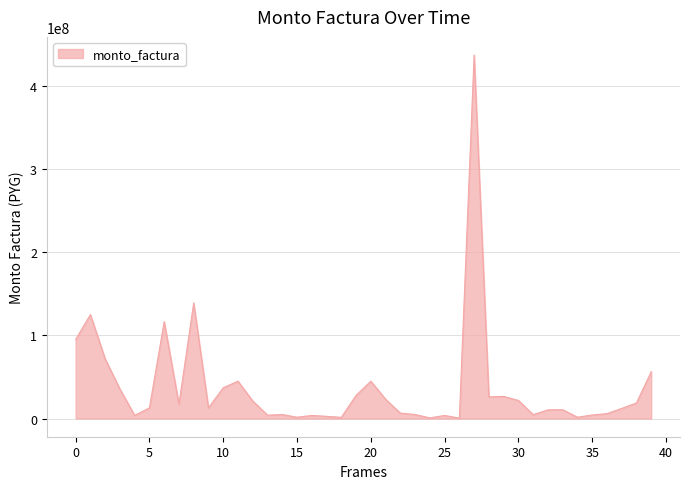

True or false: the data has more than 1 interior local peaks.

True